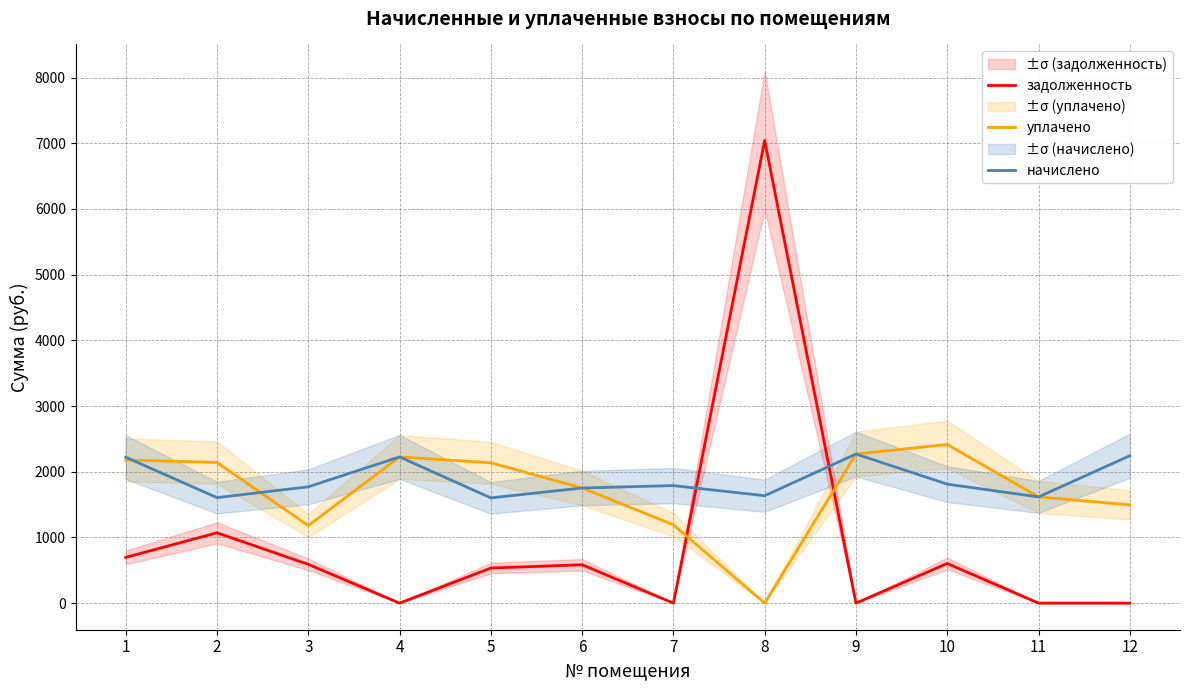

Rank the series at 1 from highest to lowest value.

начислено, уплачено, задолженность